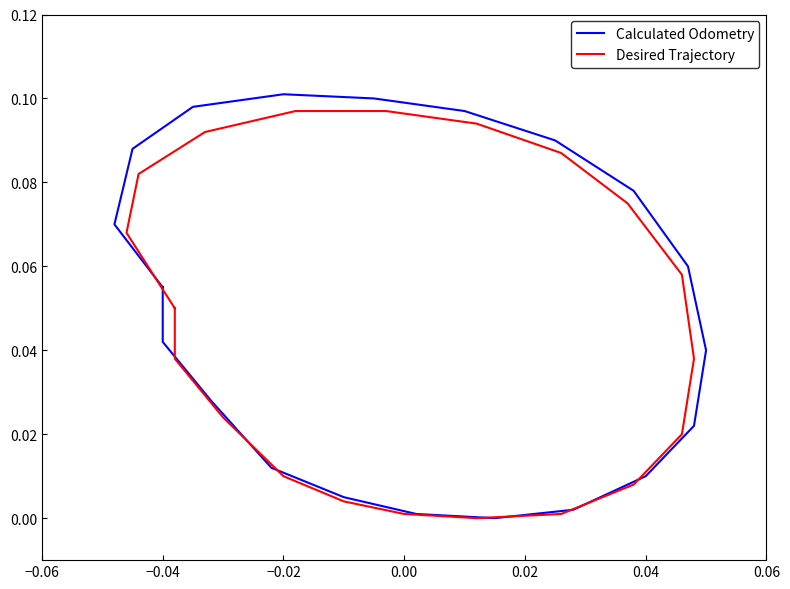

The Desired Trajectory series shows 0.1 at 0.00. True or false?

False